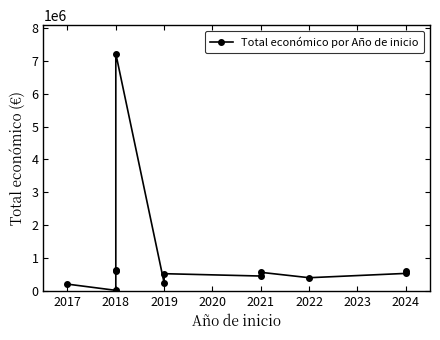

True or false: the data shows 598074 at 2022.

False